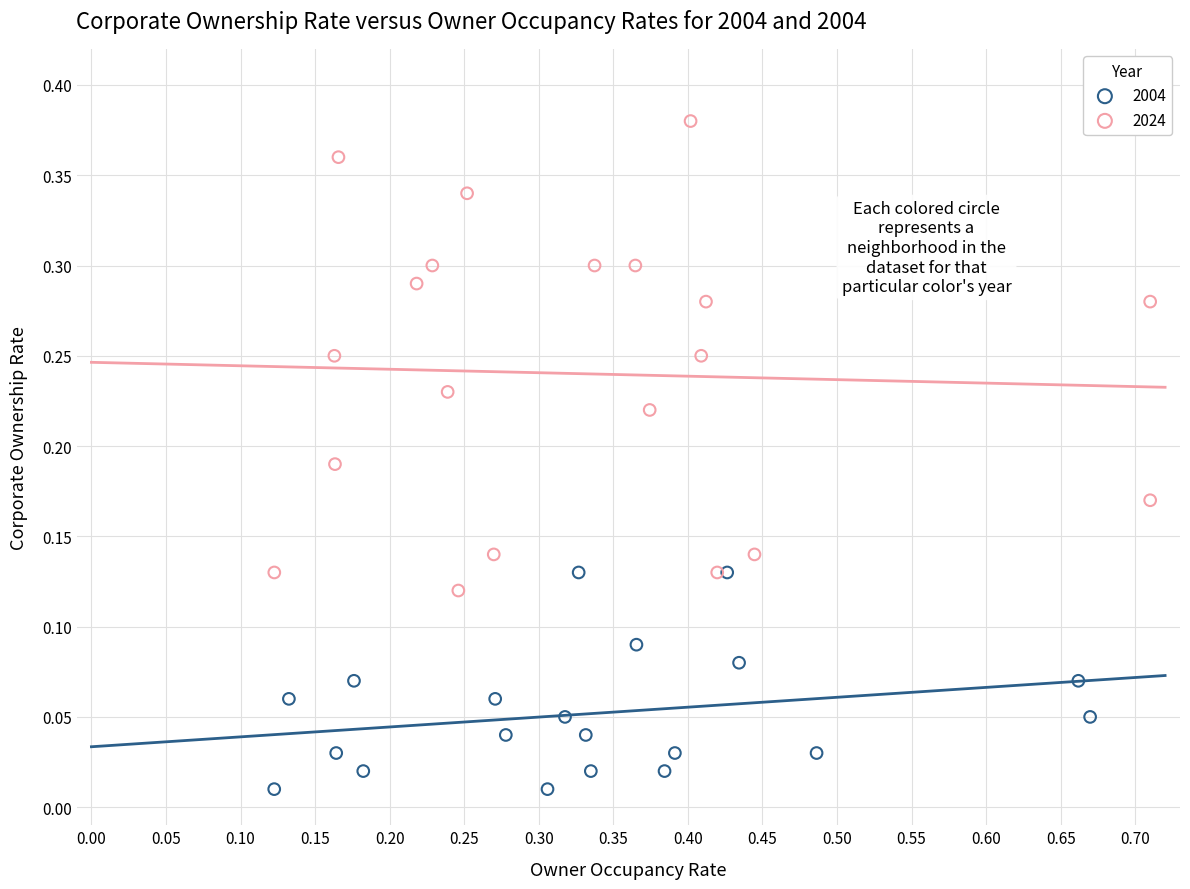

Which series has the widest spread of Y values?

2024